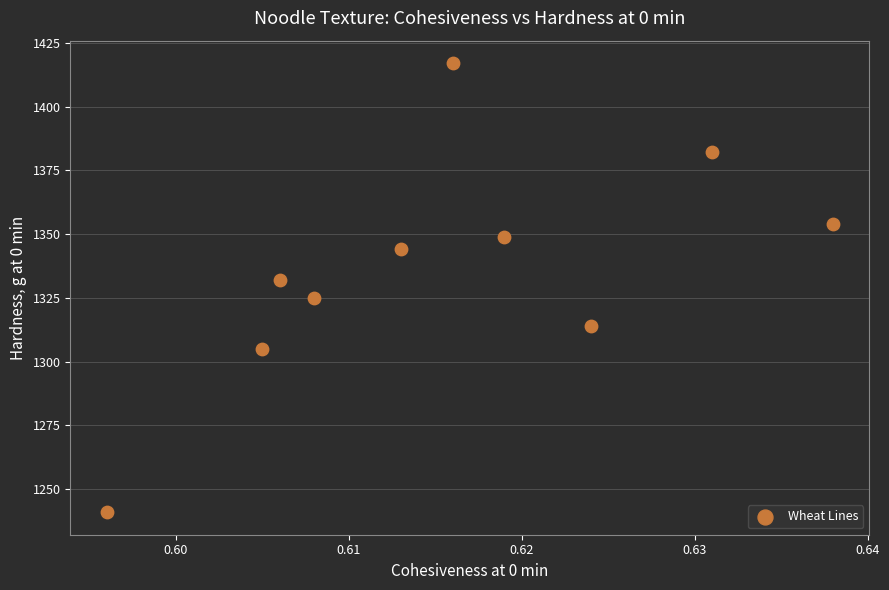

What is the range of Y values (max minus min)?

176